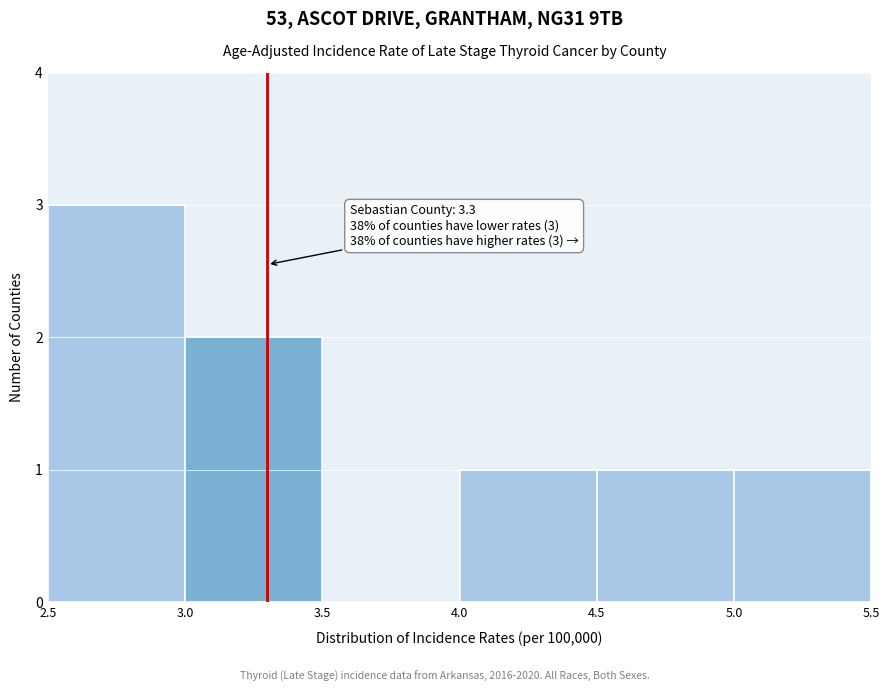

Which range on the x-axis has the tallest bar?

2.5 to 3.0